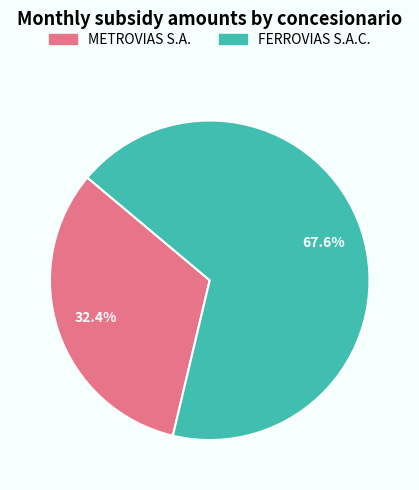

Is it true that METROVIAS S.A. is 24% of the pie?

False